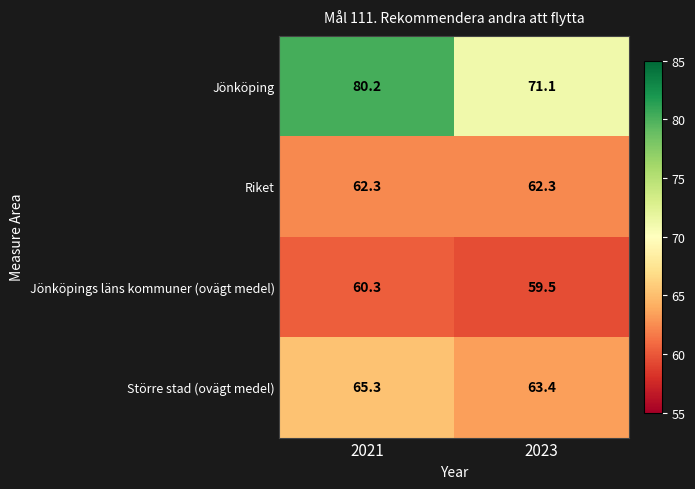

What is the sum of all Jönköping values?

151.3